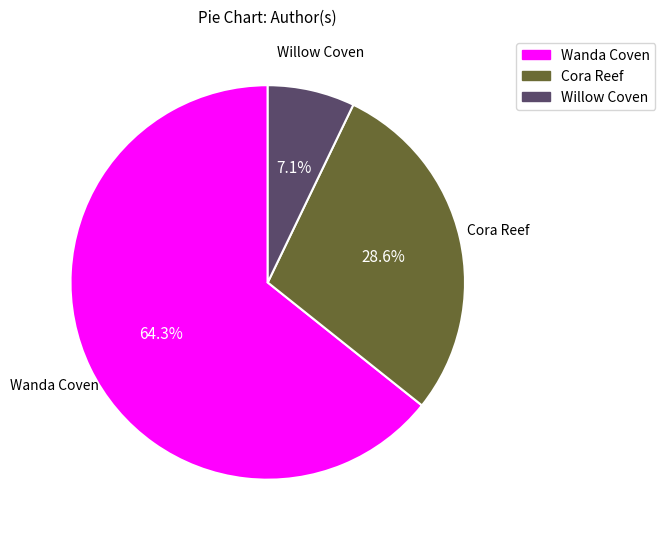

Count the number of slices in the pie.

3